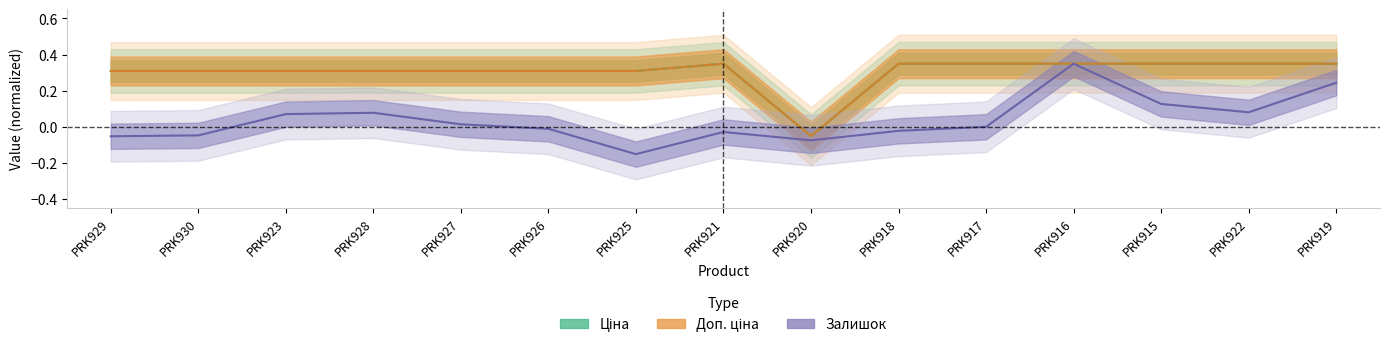

How many positive values does the Доп. ціна series have?

14